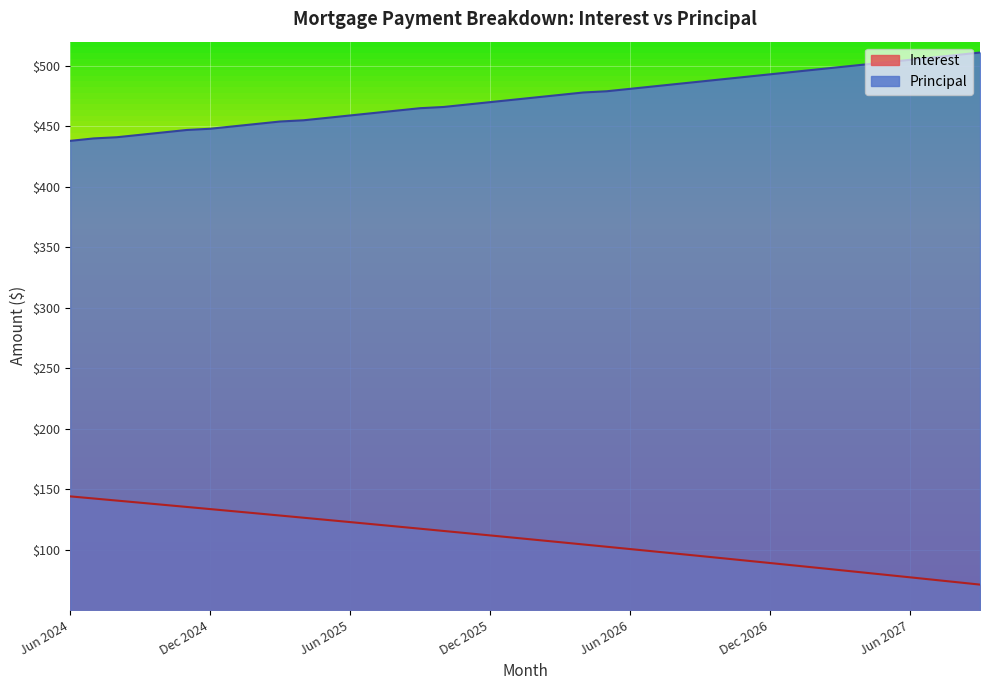

What is the total value across all series at Jul 2027?

582.1